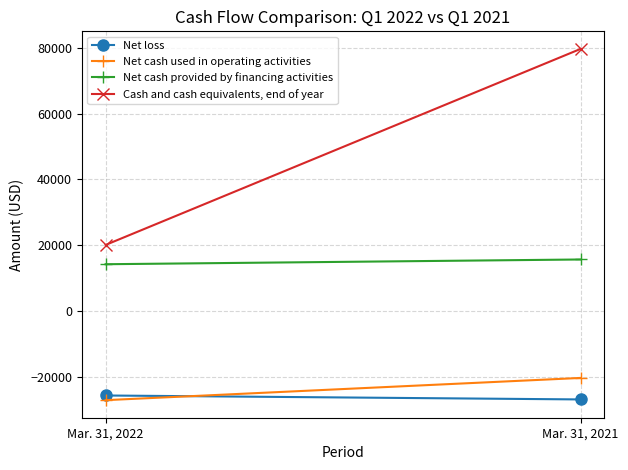

What value does the Net cash used in operating activities series have at Mar. 31, 2021, to the nearest 10?

-20400